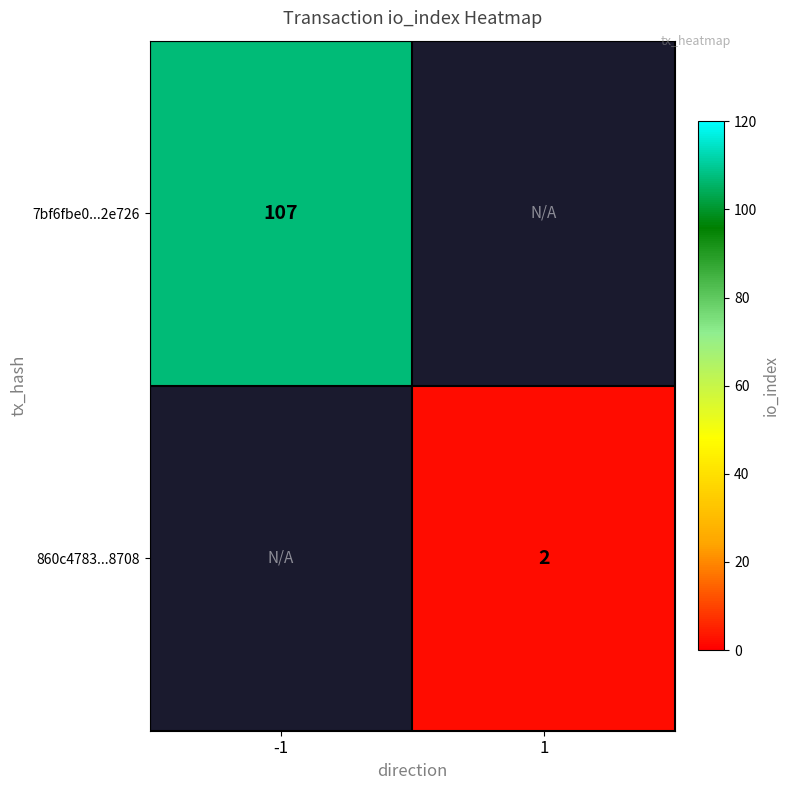

At how many categories does at least one series exceed 20?

1